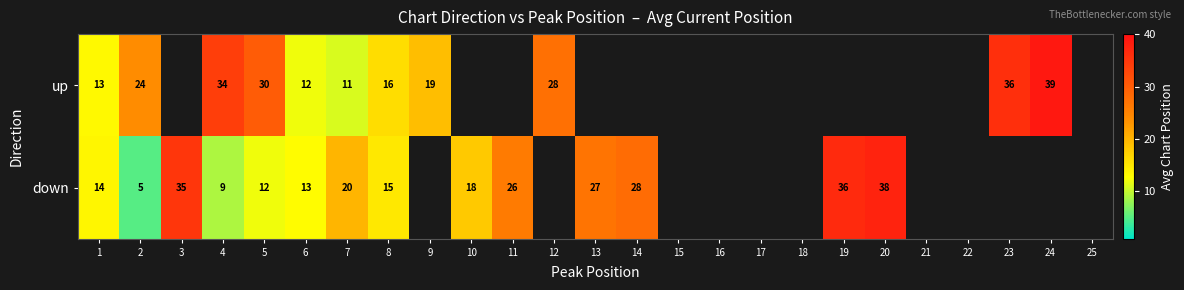

What is the maximum value shown in the chart?

39.0